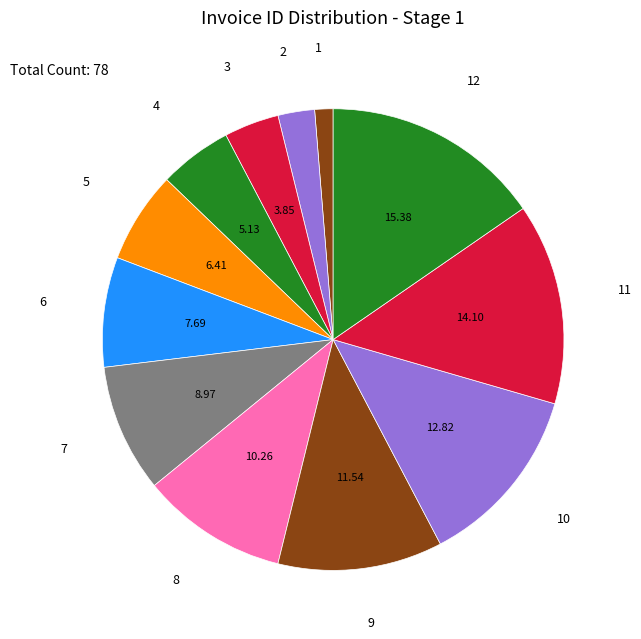

Do 5 and 12 together represent more than half of the pie?

No